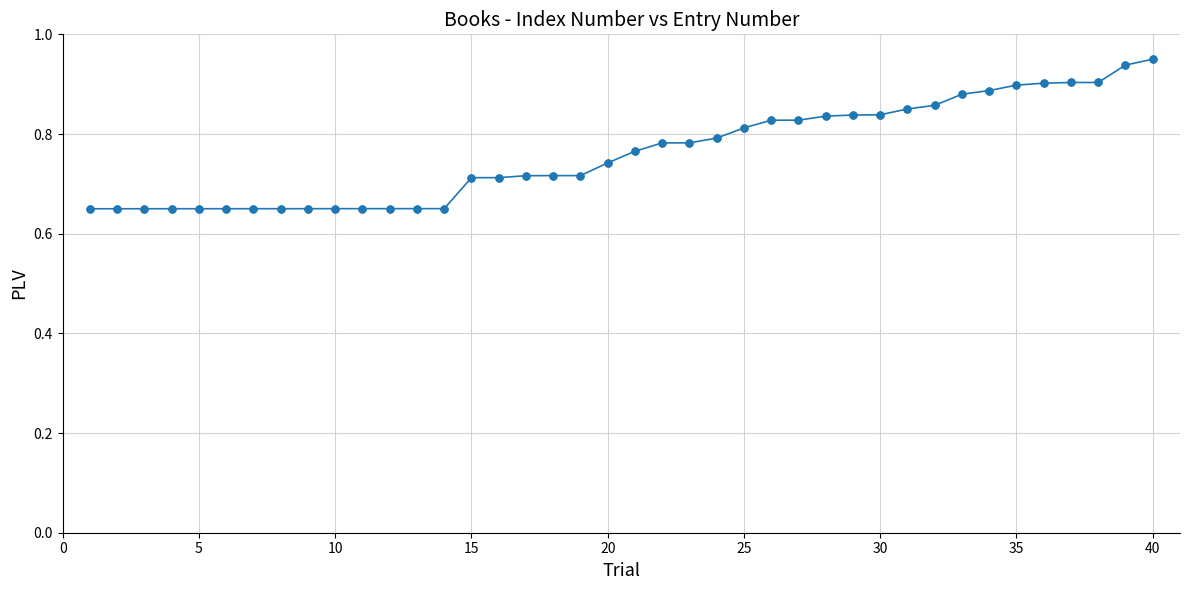

What is the sum of all values?

30.5